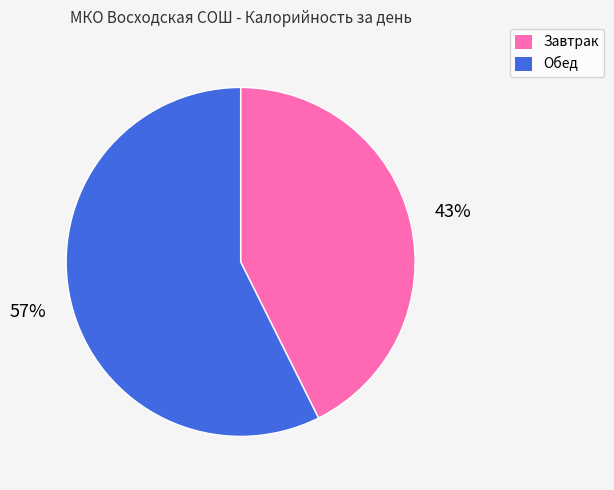

Which has a higher value, Обед or Завтрак?

Обед